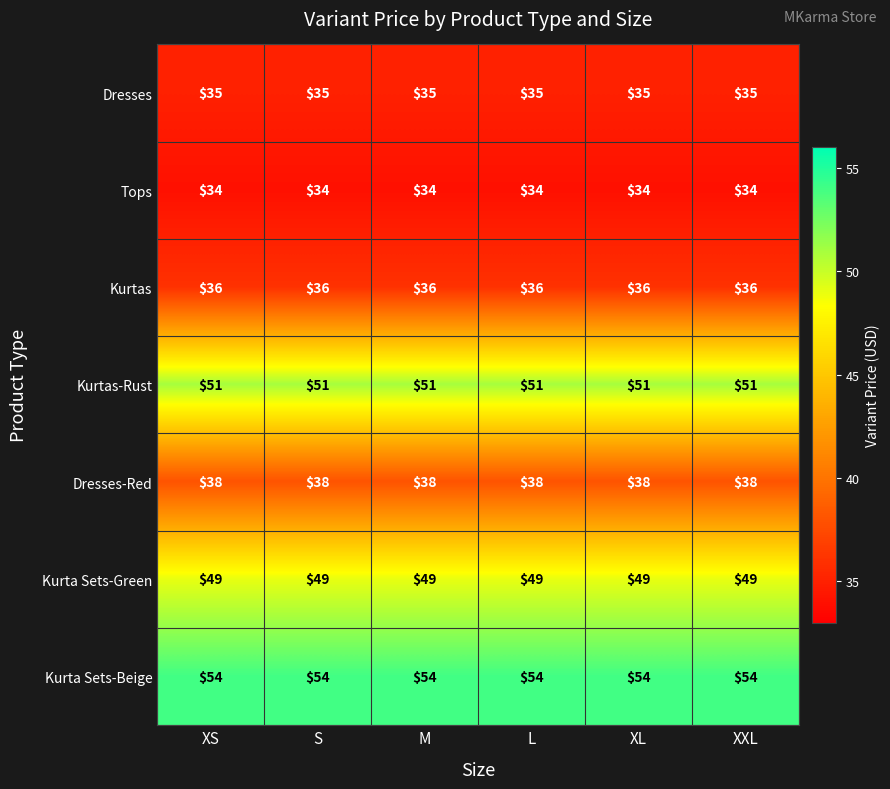

Rank the series by their maximum value, from lowest to highest.

Tops, Dresses, Kurtas, Dresses-Red, Kurta Sets-Green, Kurtas-Rust, Kurta Sets-Beige